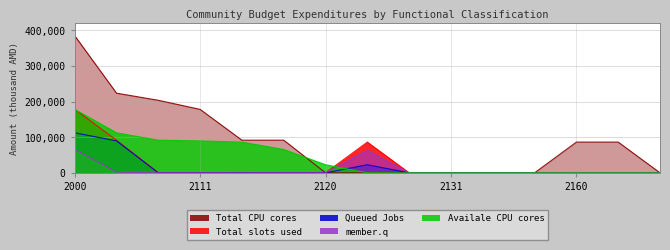

Does the chart have visible grid lines?

Yes